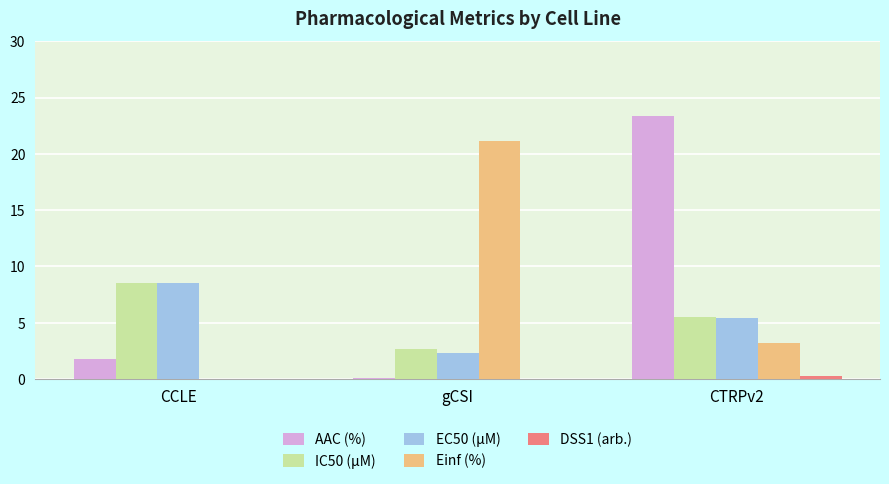

What is the total value across all series at gCSI?

26.2